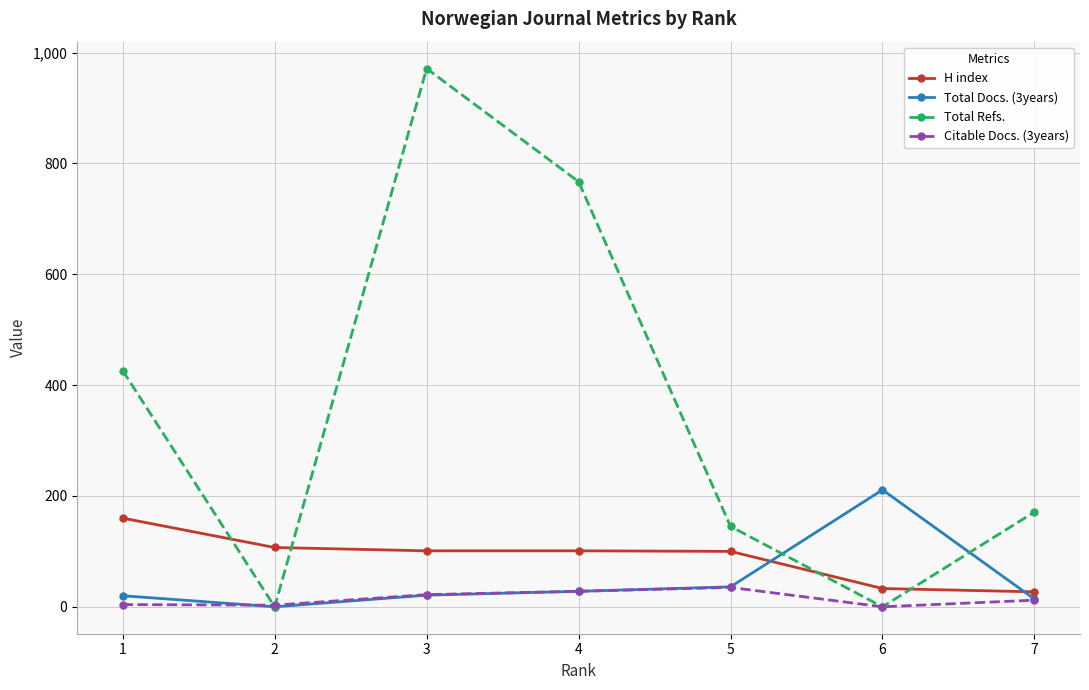

What is the greatest value displayed?

971